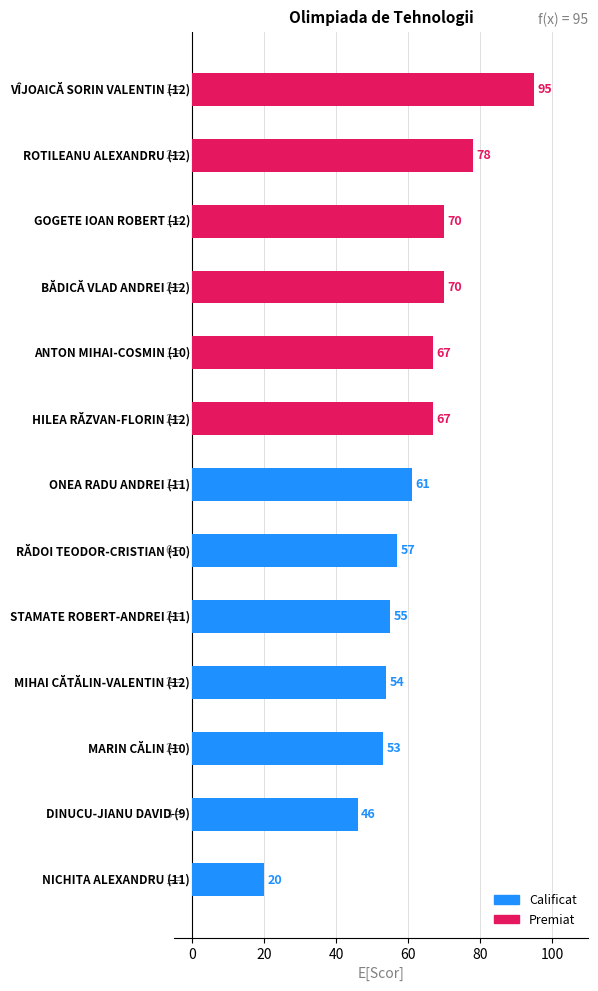

Reading bottom to top, list all the values displayed in this chart.

20	46	53	54	55	57	61	67	67	70	70	78	95